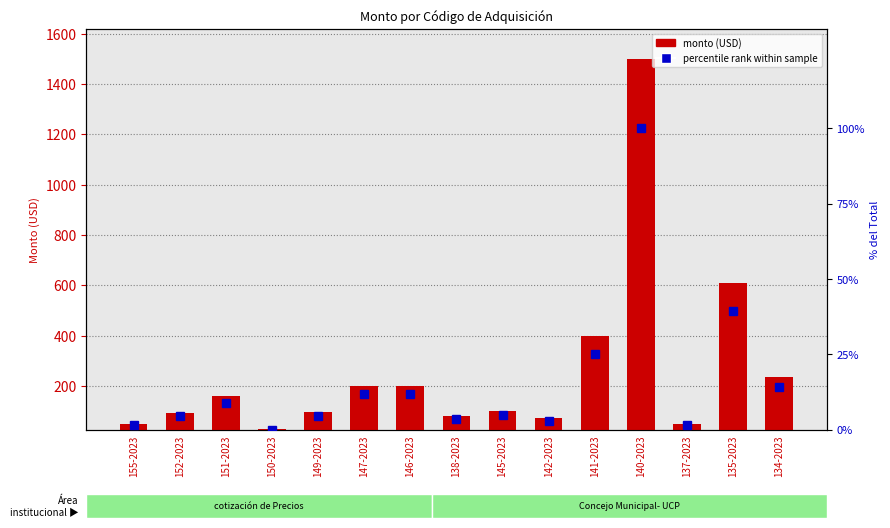

What is the label of the 4th bar from the left?

150-2023